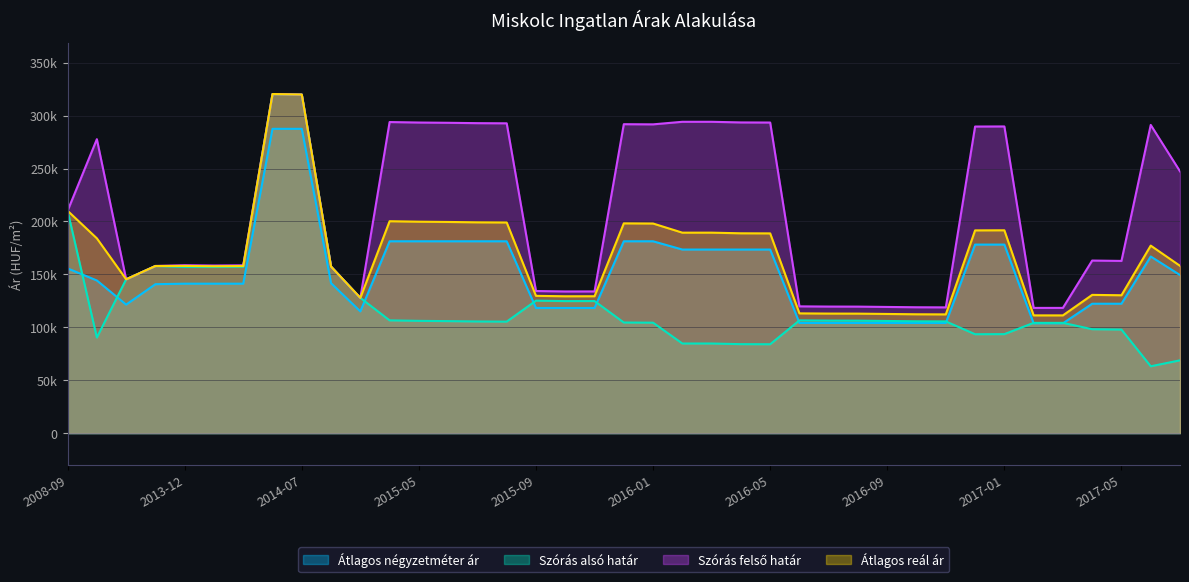

Which series ends up on top after the final intersection of Szórás alsó határ and Átlagos négyzetméter ár?

Átlagos négyzetméter ár